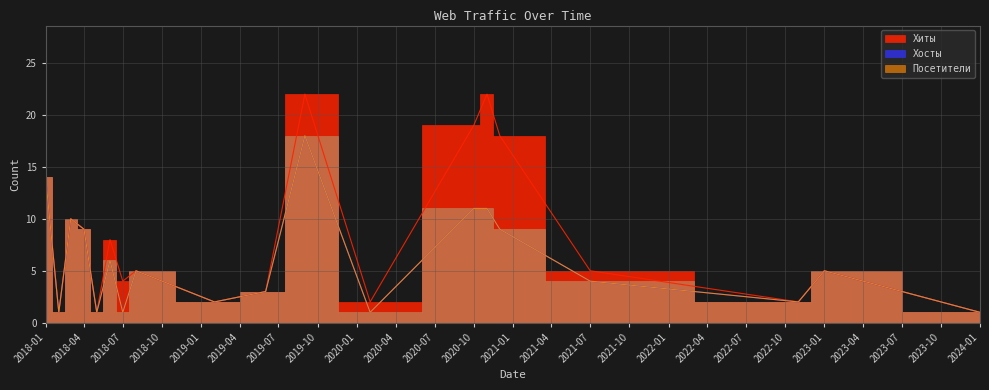

What is the value of the Хосты point at the 11th from the left?

18